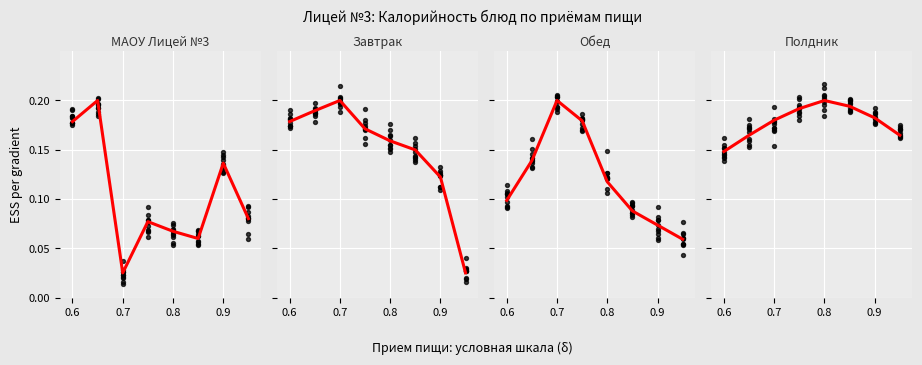

What is the total value across all series at 0.6?

0.6